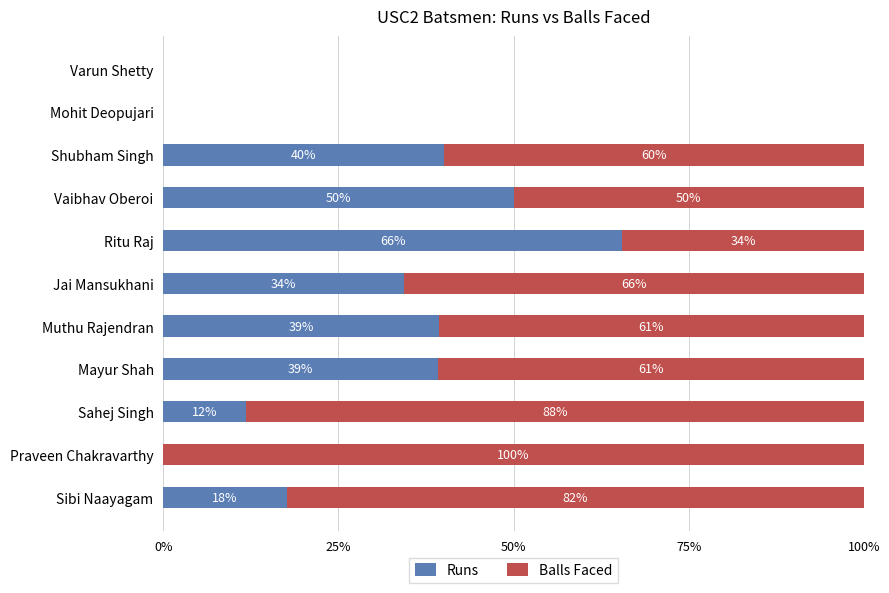

What are all the series names shown in the legend?

Runs, Balls Faced